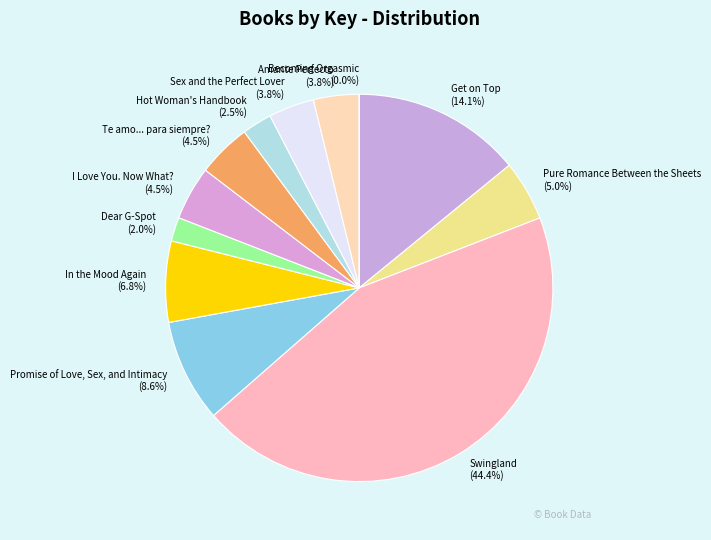

To the nearest percent, what is the average slice percentage?

8%